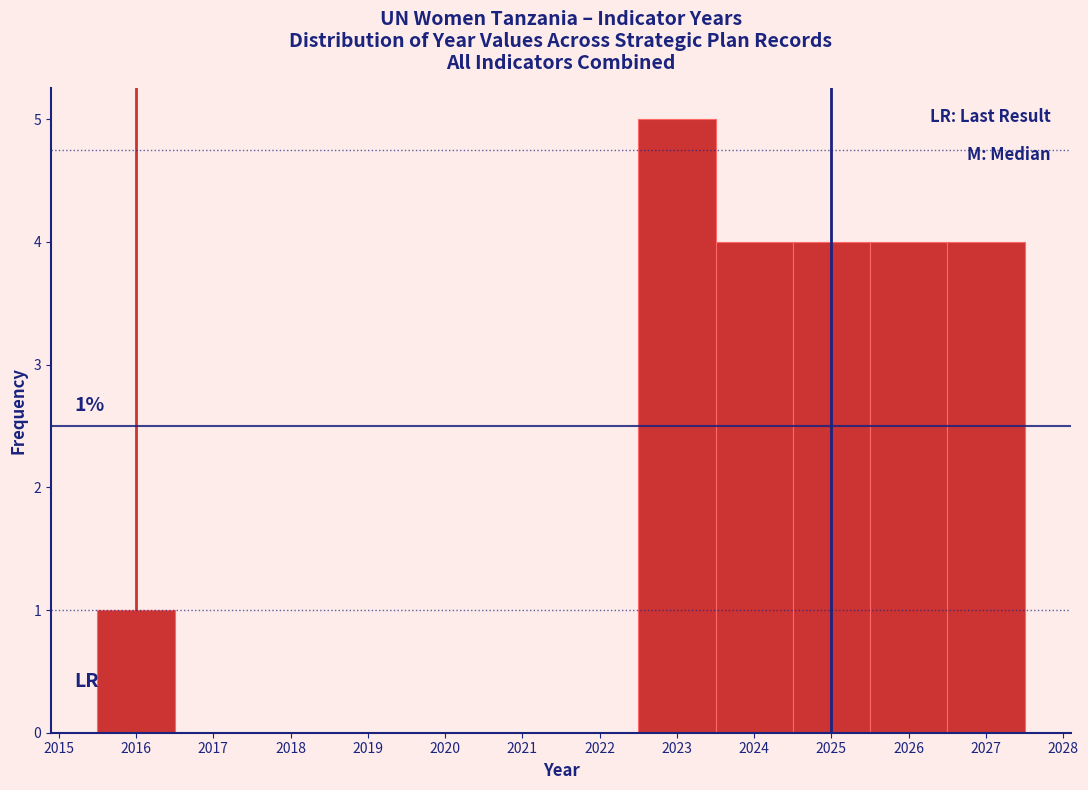

Over which range of the x-axis is the bar tallest?

2022.5 to 2023.5